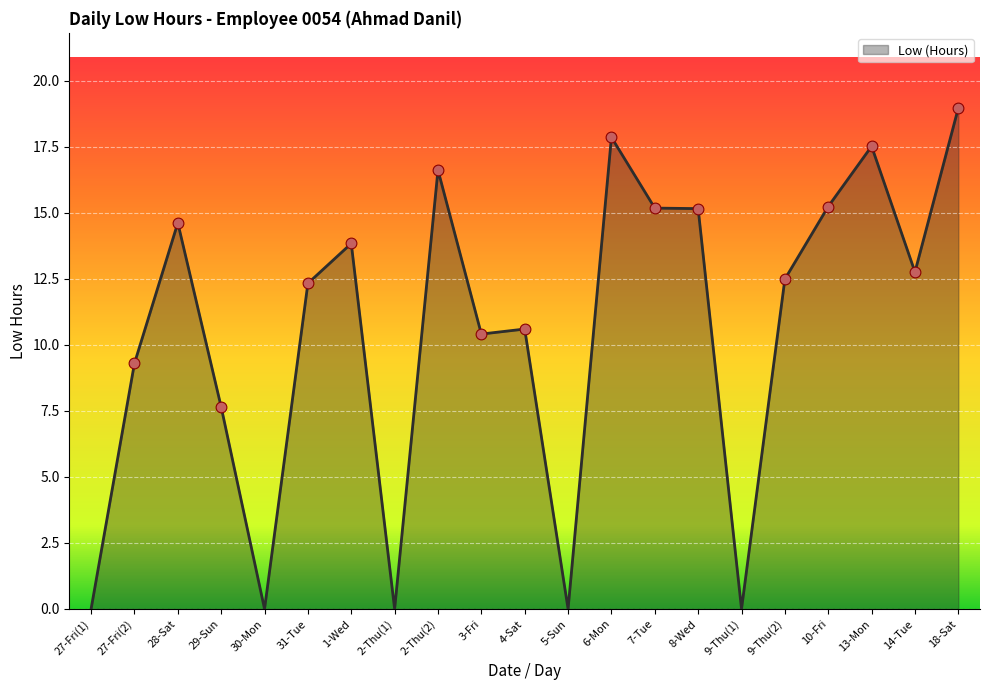

Between 28-Sat and 13-Mon, which is larger?

13-Mon